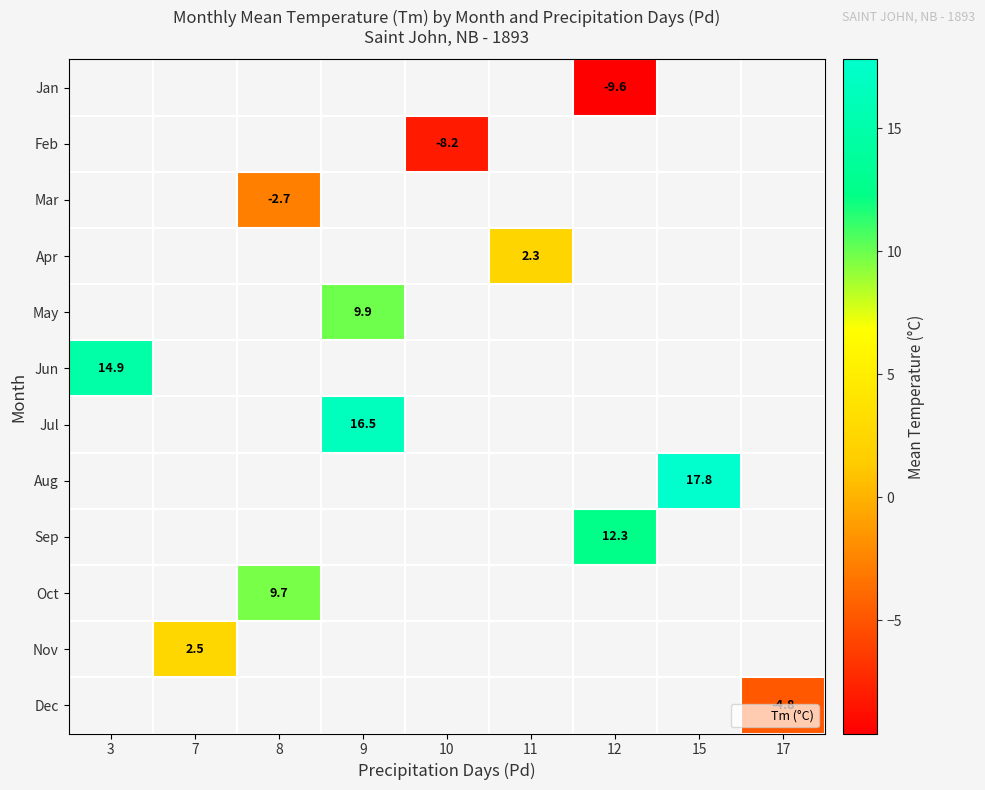

How many categories are shown in the chart?

9